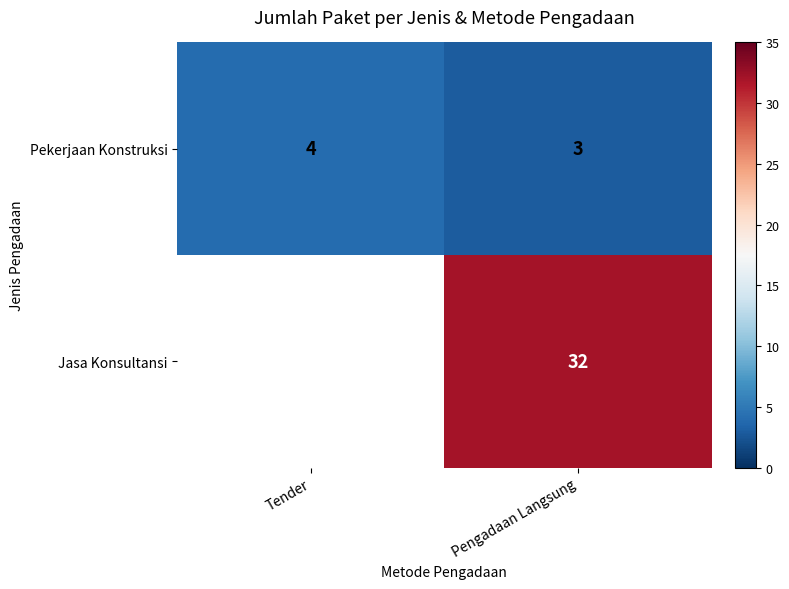

The Jasa Konsultansi series shows 50 at Pengadaan Langsung. True or false?

False